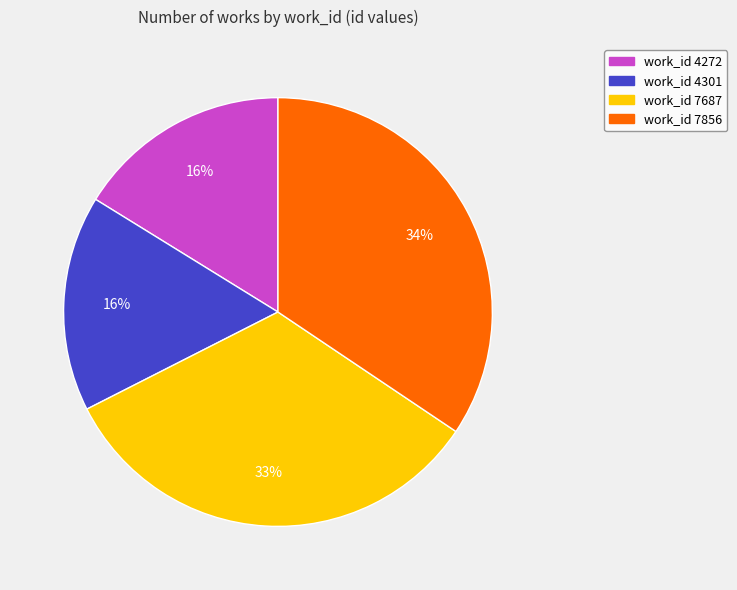

What is the ratio of the value at work_id 7856 to the value at work_id 7687?

1.0